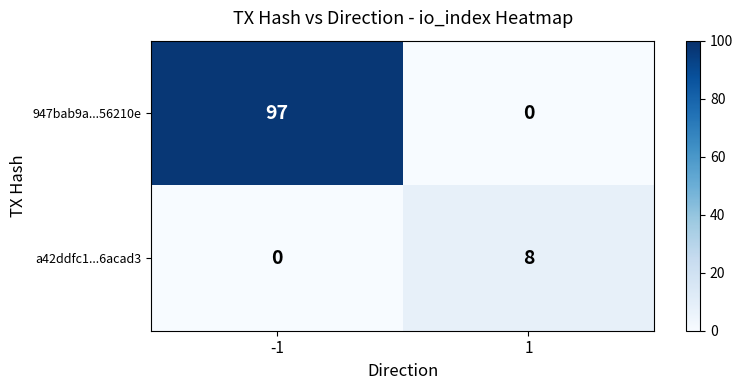

What is the maximum value for a42ddfc1...6acad3?

8